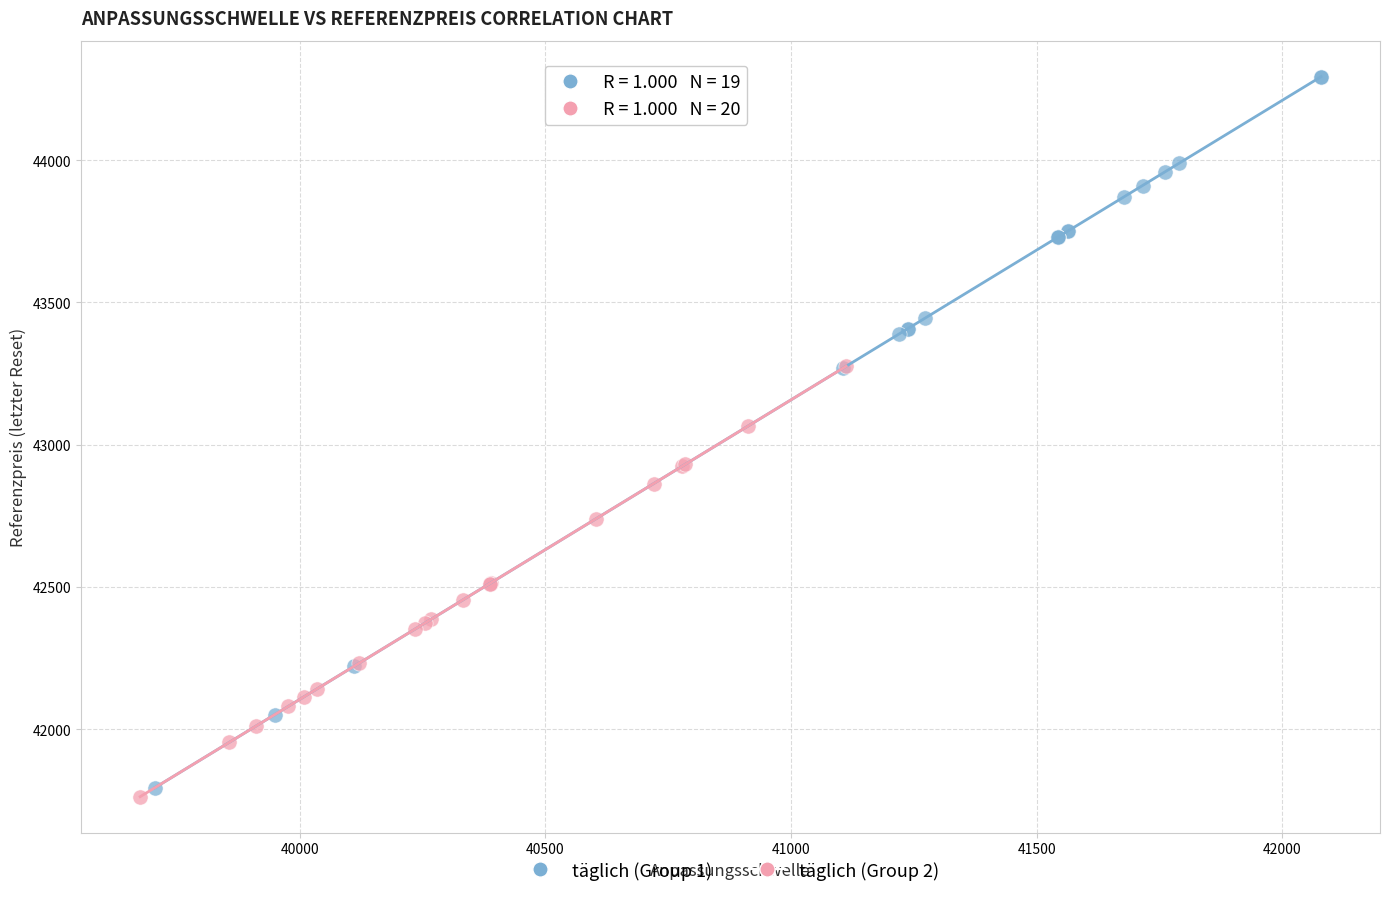

Which series contains the highest Y value?

täglich (Group 1)